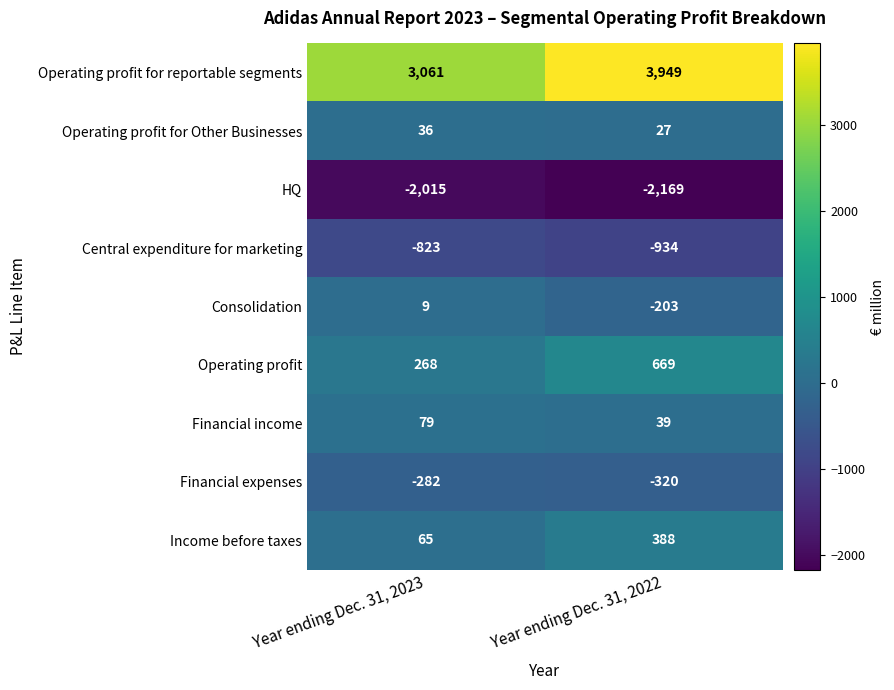

What is the average value of the Financial income series?

59